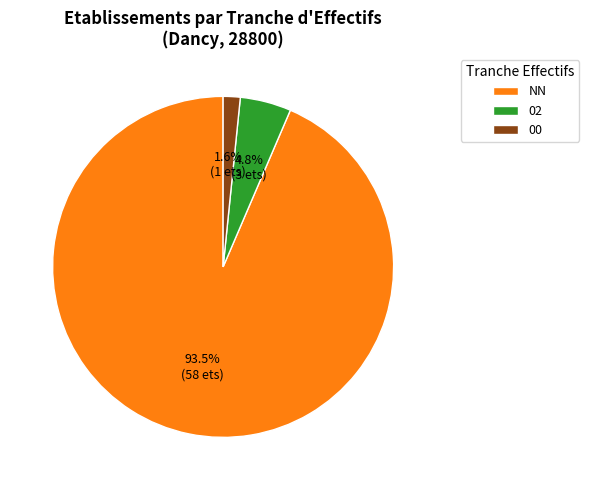

Rank the categories by value from lowest to highest.

00, 02, NN